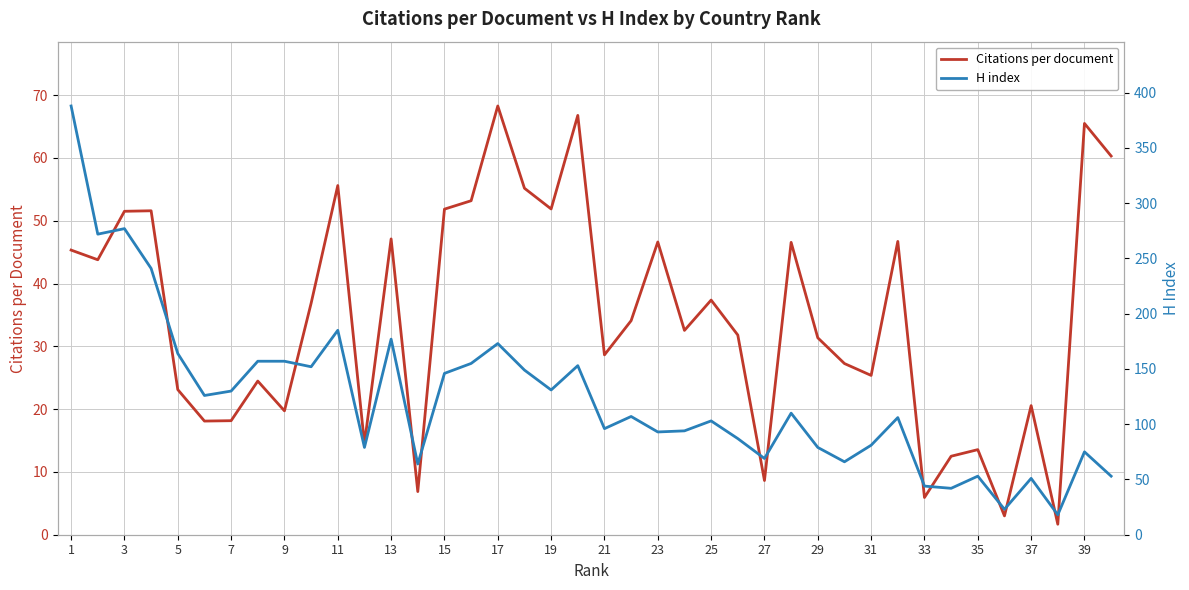

What is the lowest value of the Citations per document series?

1.7